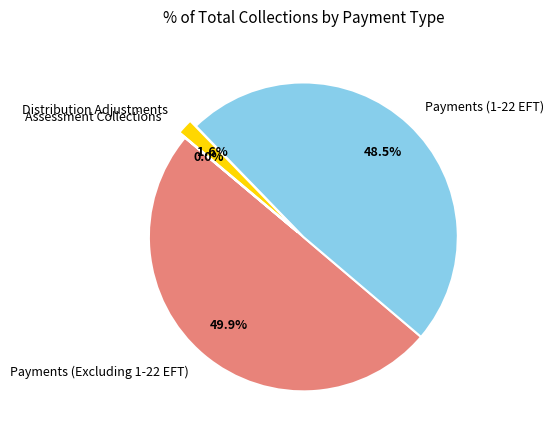

To the nearest percent, what is the difference between the largest and smallest slice percentages?

50%